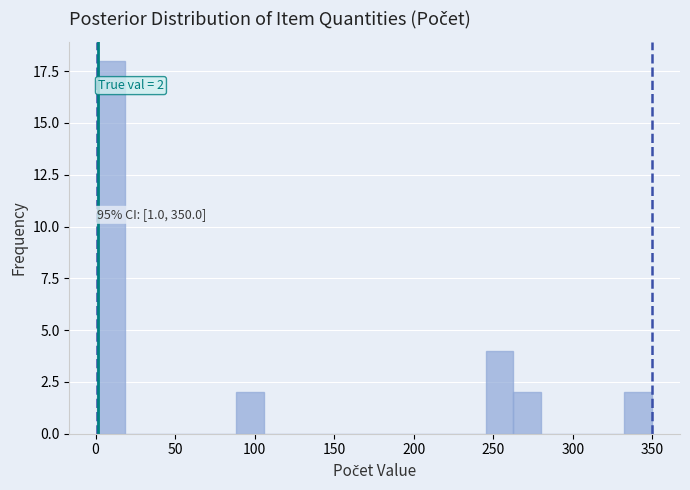

Around what value on the x-axis is the tallest bar? Give the approximate position of its centre, as read against the axis.

10